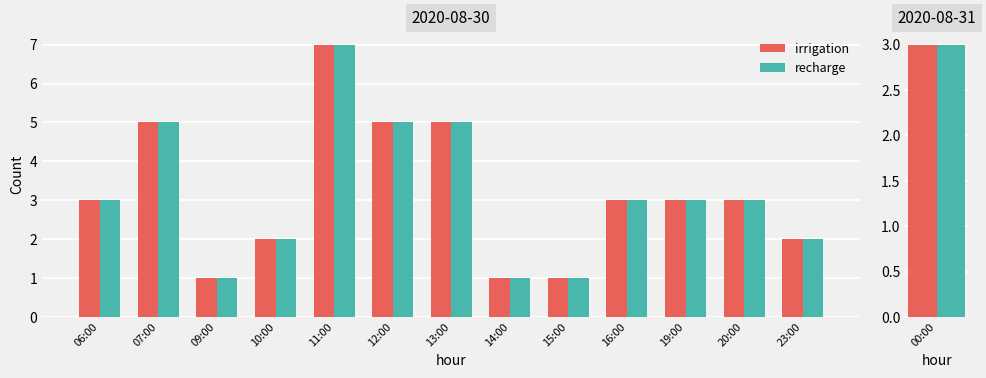

What is the label of the 4th bar from the right?

16:00